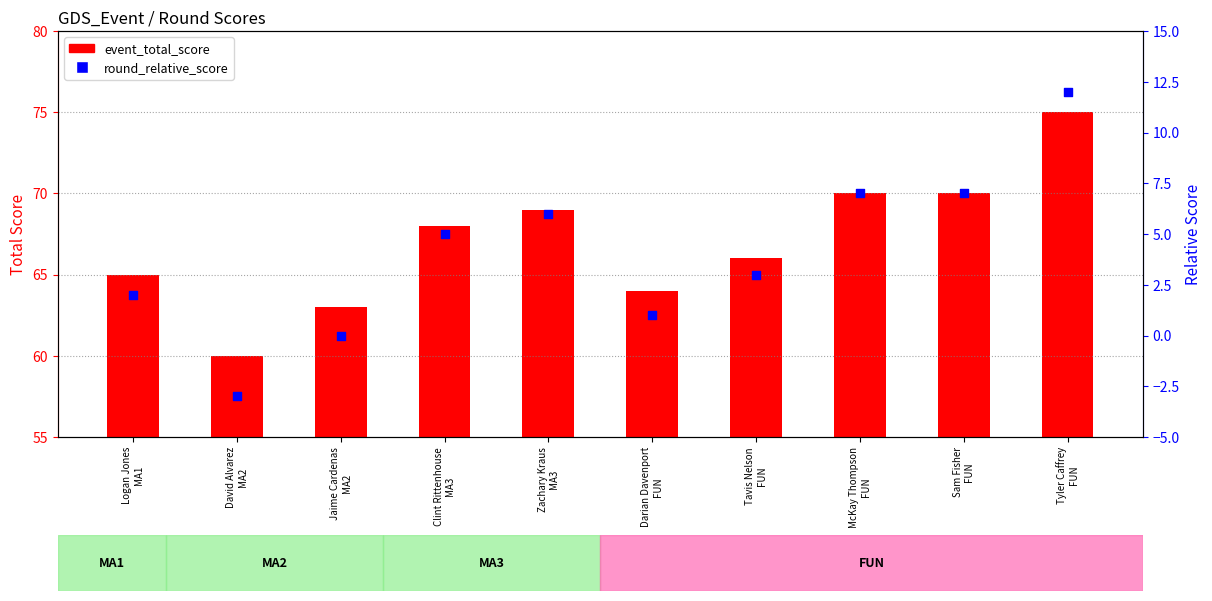

At how many categories does at least one series exceed 30?

10